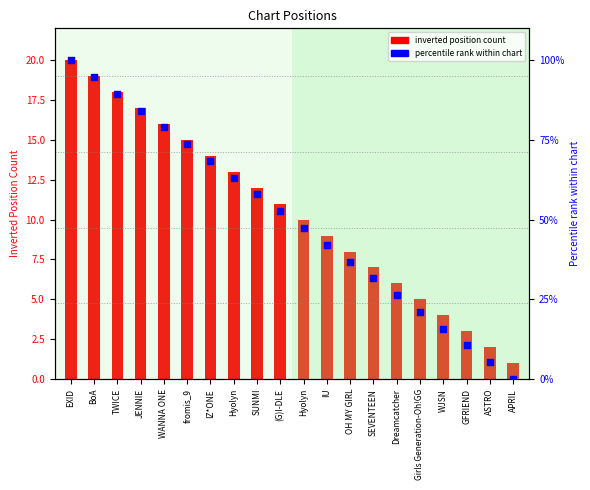

At which category is the sum across all series the highest?

EXID